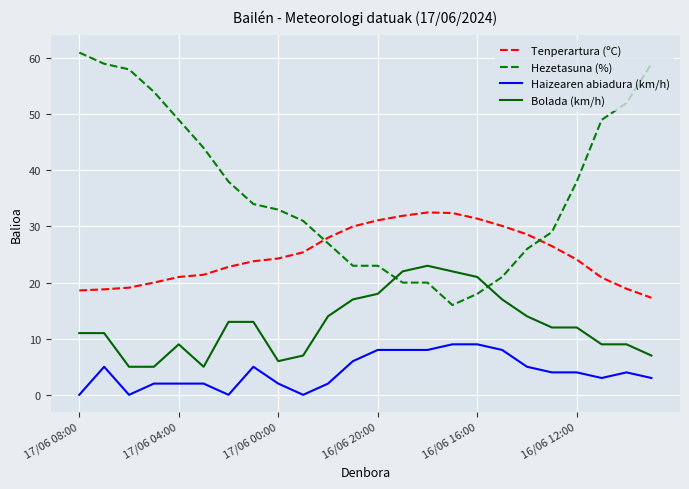

What is the difference between the second highest and minimum values in the Tenperartura (ºC) series?

15.1